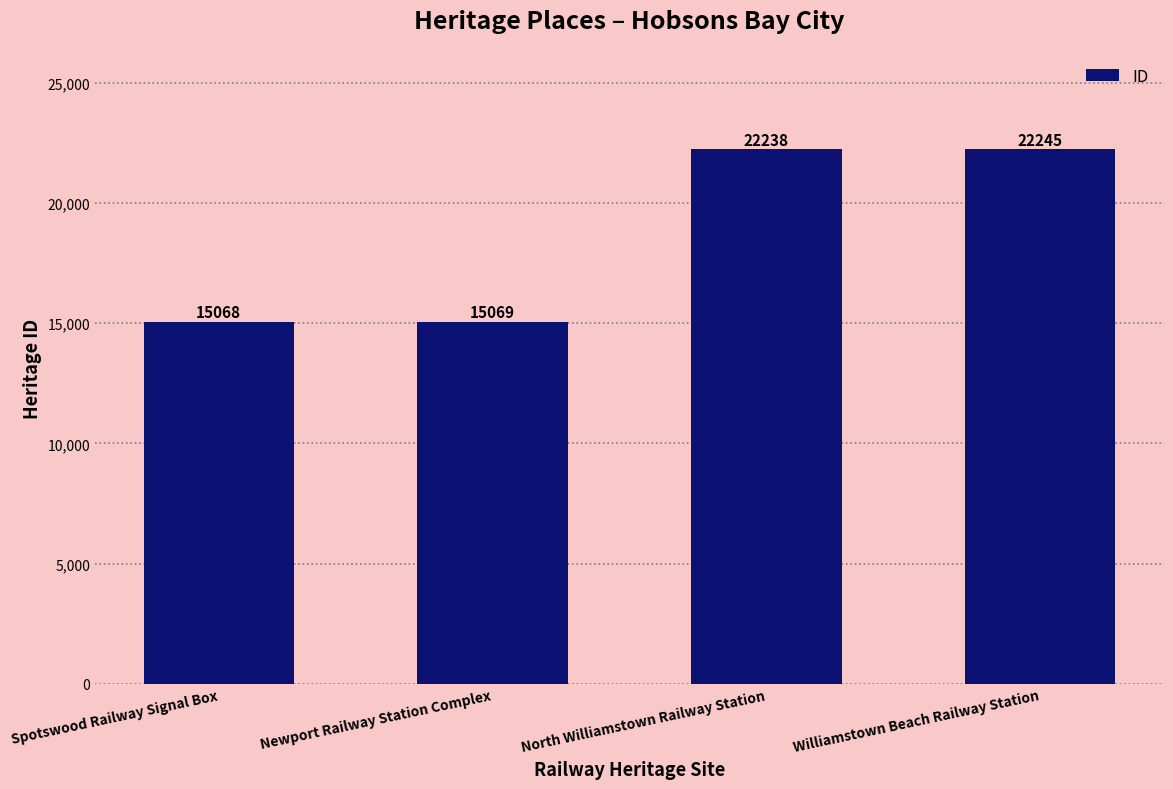

What is the approximate value at Newport Railway Station Complex?

15069